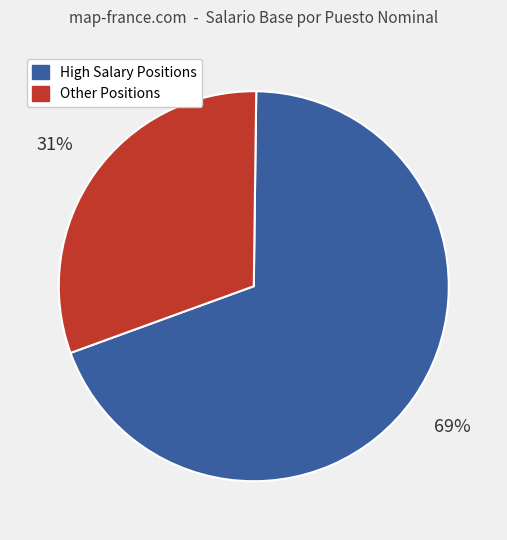

Is the sum of High Salary Positions and Other Positions greater than half?

Yes